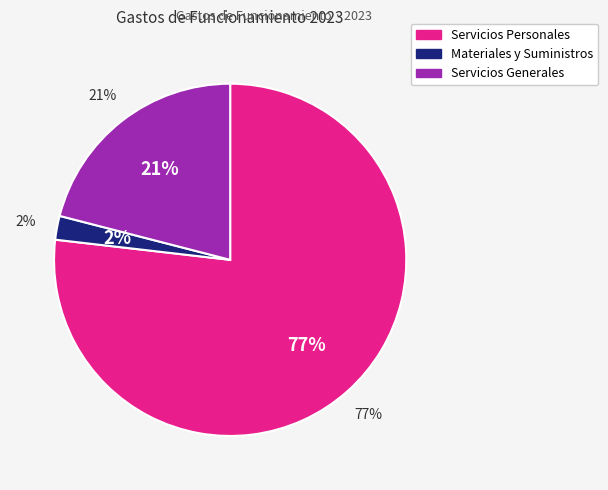

To the nearest percent, what portion does Servicios Generales represent?

21%